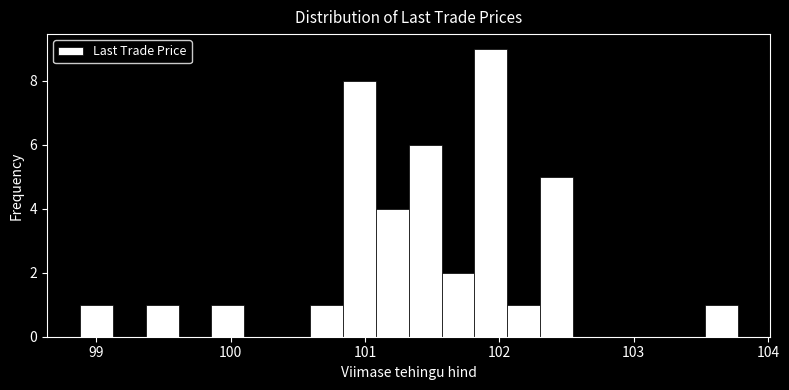

Read against the x-axis, roughly where is the centre of the tallest bar?

101.9